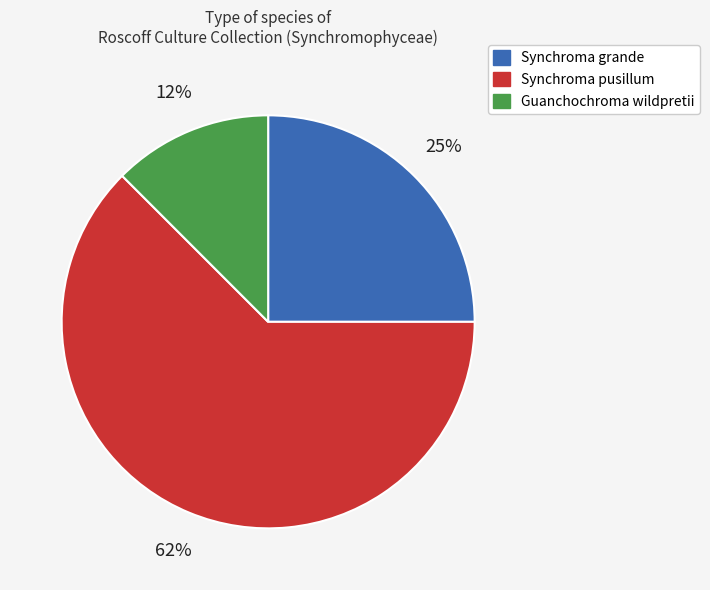

Is there a majority slice in this chart?

Yes